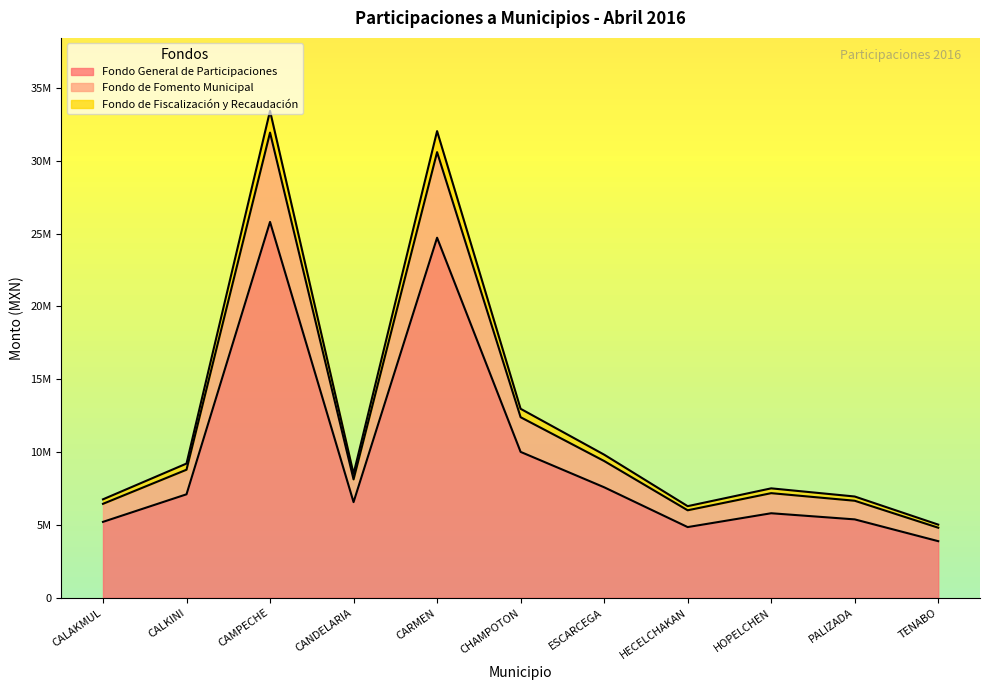

What are all the series names shown in the legend?

Fondo General de Participaciones, Fondo de Fomento Municipal, Fondo de Fiscalización y Recaudación